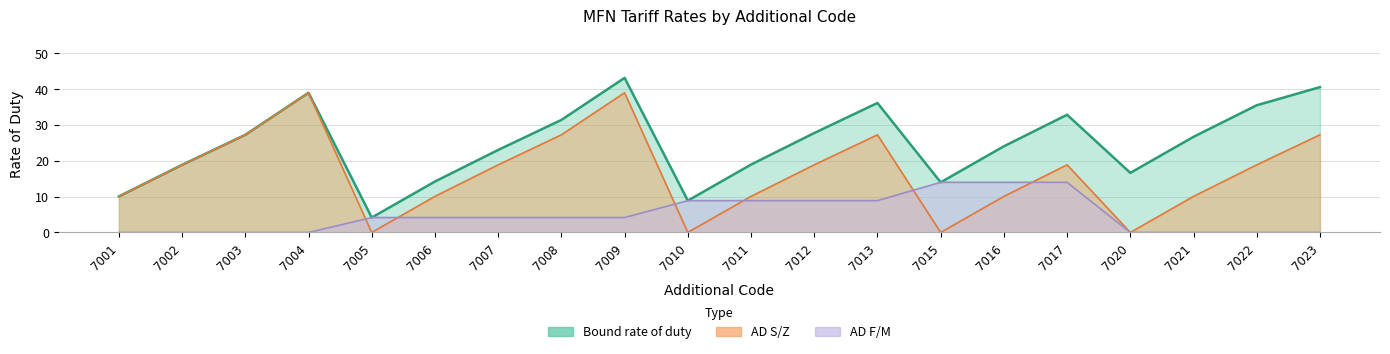

What is the spread (max minus min) of values at 7005?

4.2